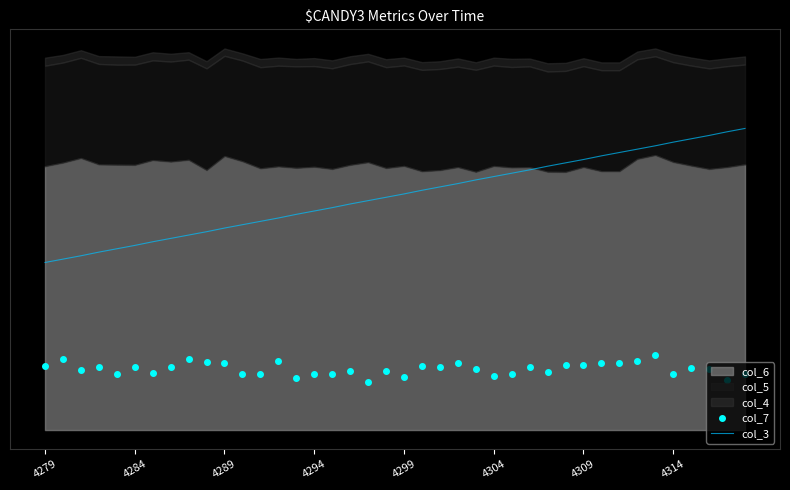

Is the value of col_7 at 15 greater than the value of col_3 at 31?

No